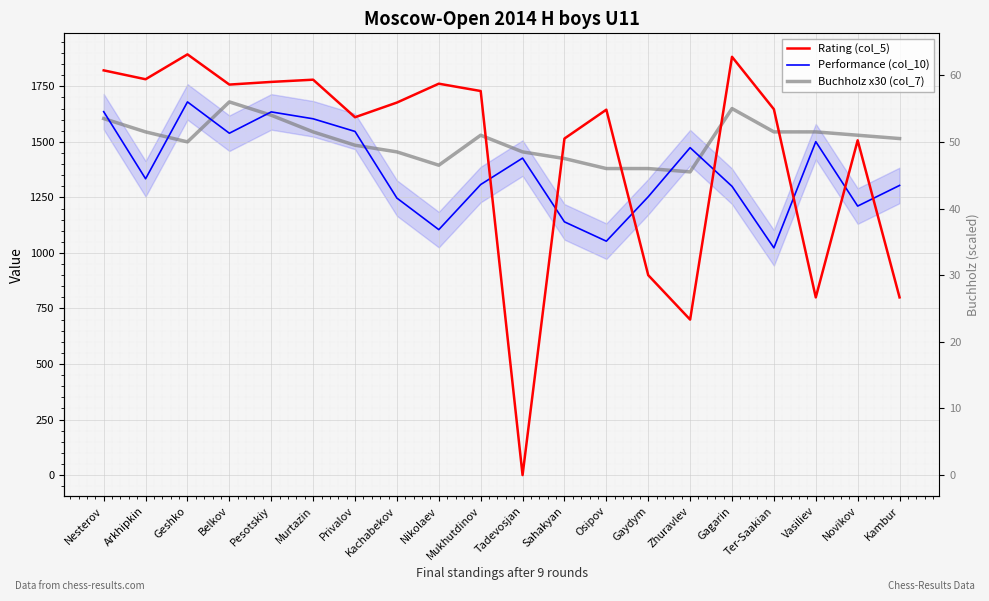

What is the value of the Buchholz x30 (col_7) point at the 10th from the left?

1530